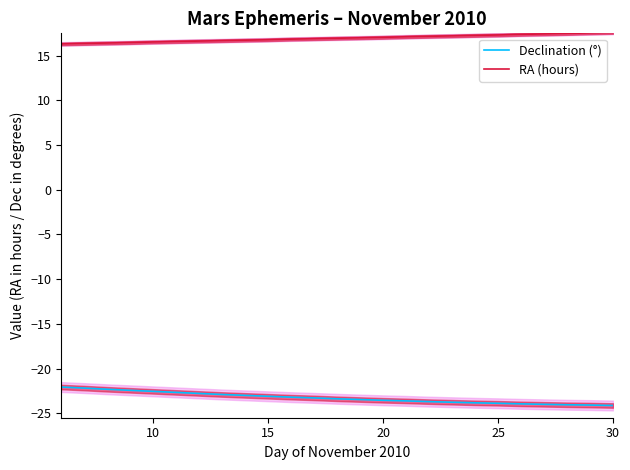

True or false: Declination (°) and RA (hours) cross at least once.

False